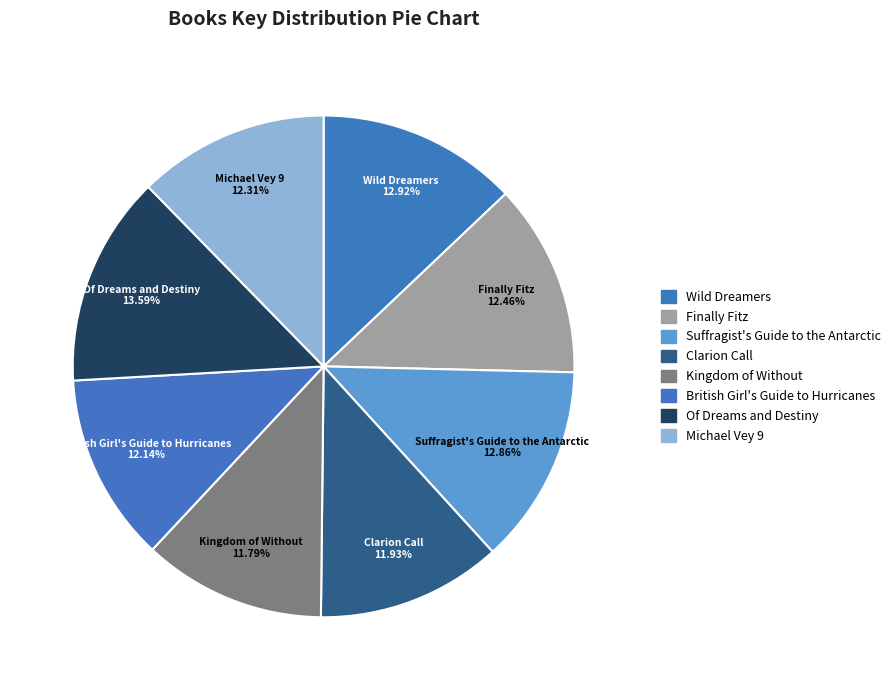

What percentage is the Clarion Call slice, to the nearest percent?

12%